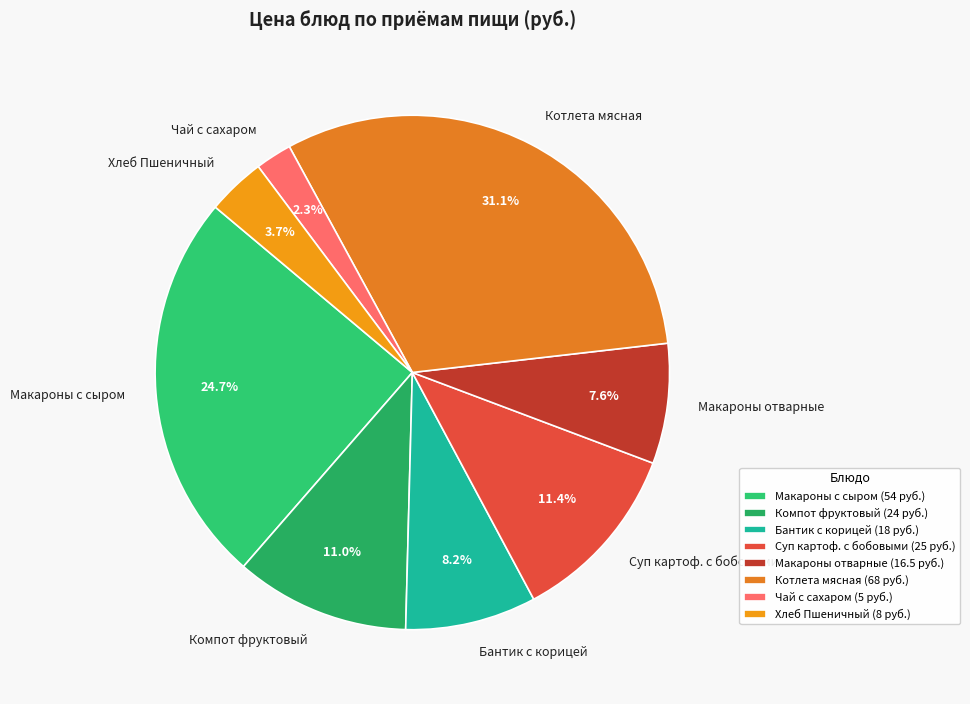

What is the ratio of the value at Бантик с корицей to the value at Макароны с сыром?

0.3